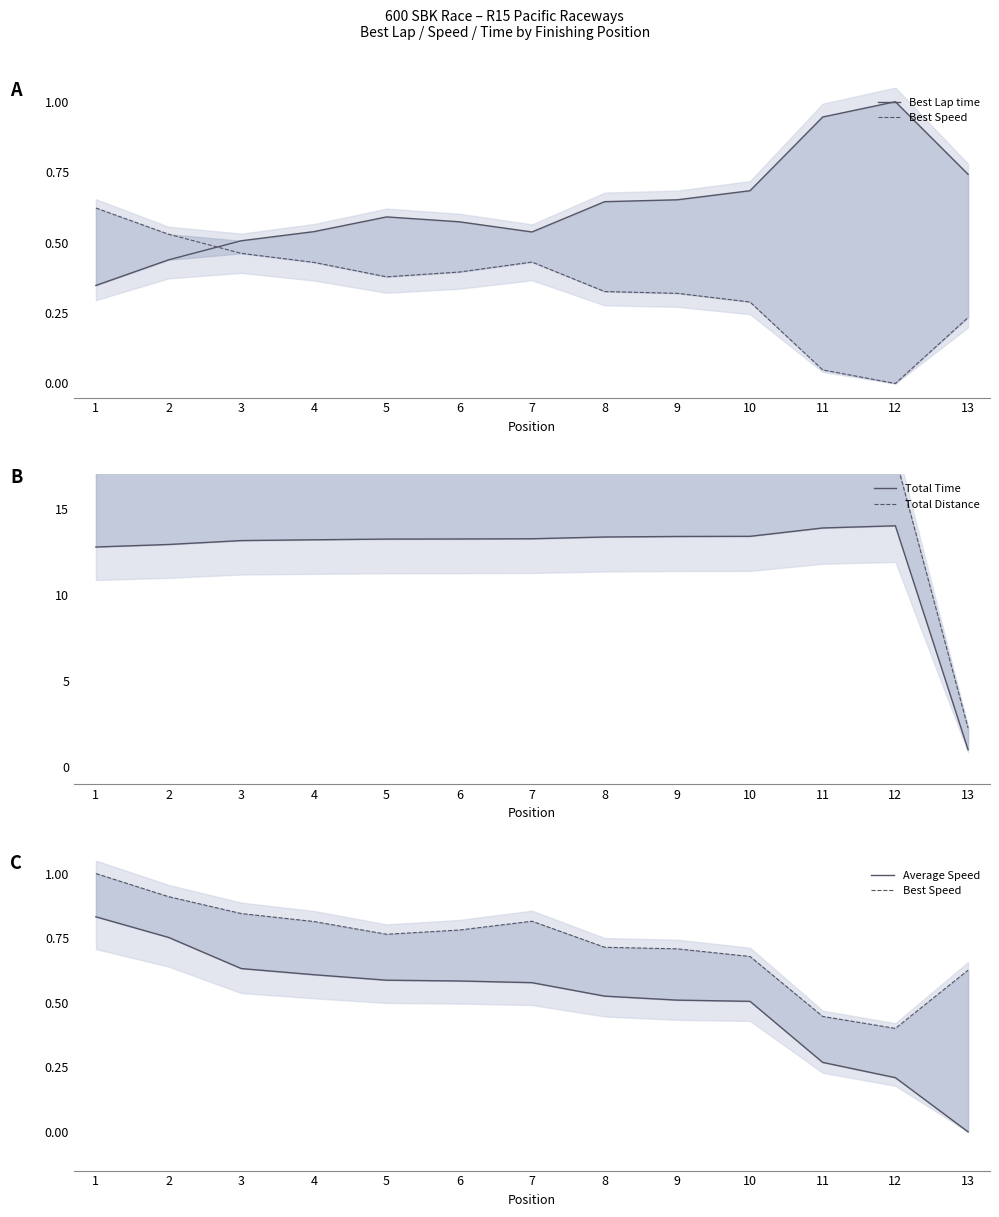

What is the average value of the Average Speed series?

0.5